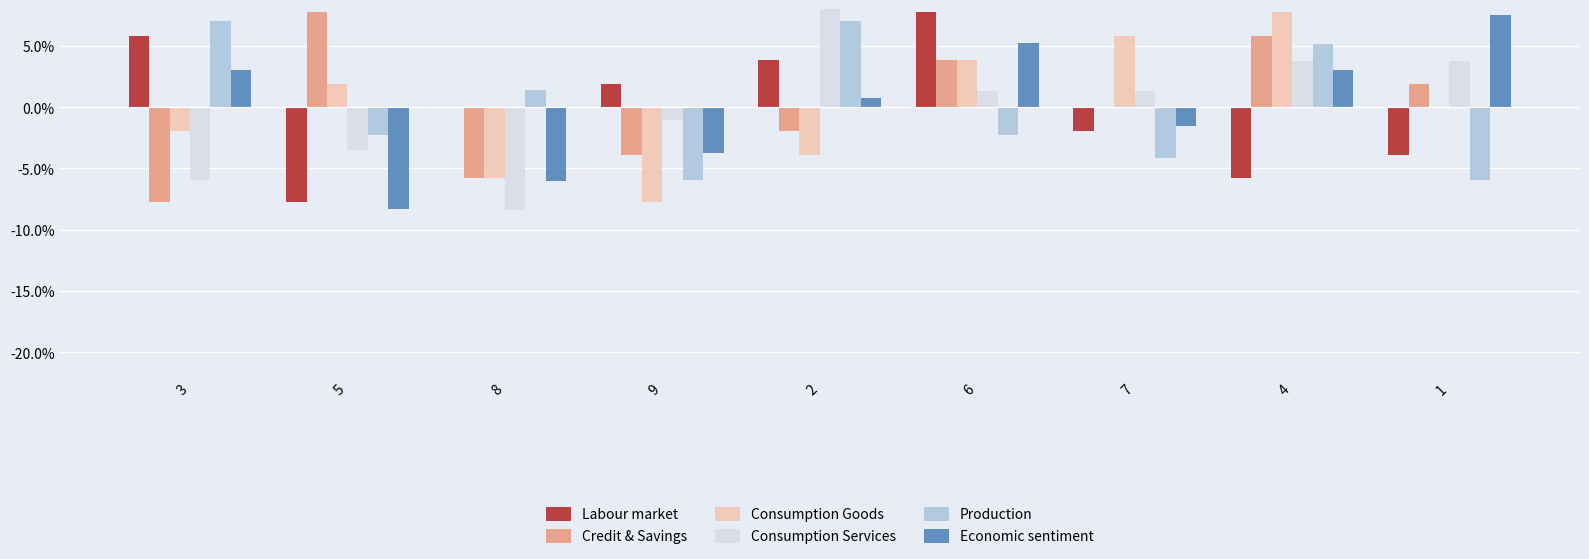

Does the chart contain any negative values?

Yes